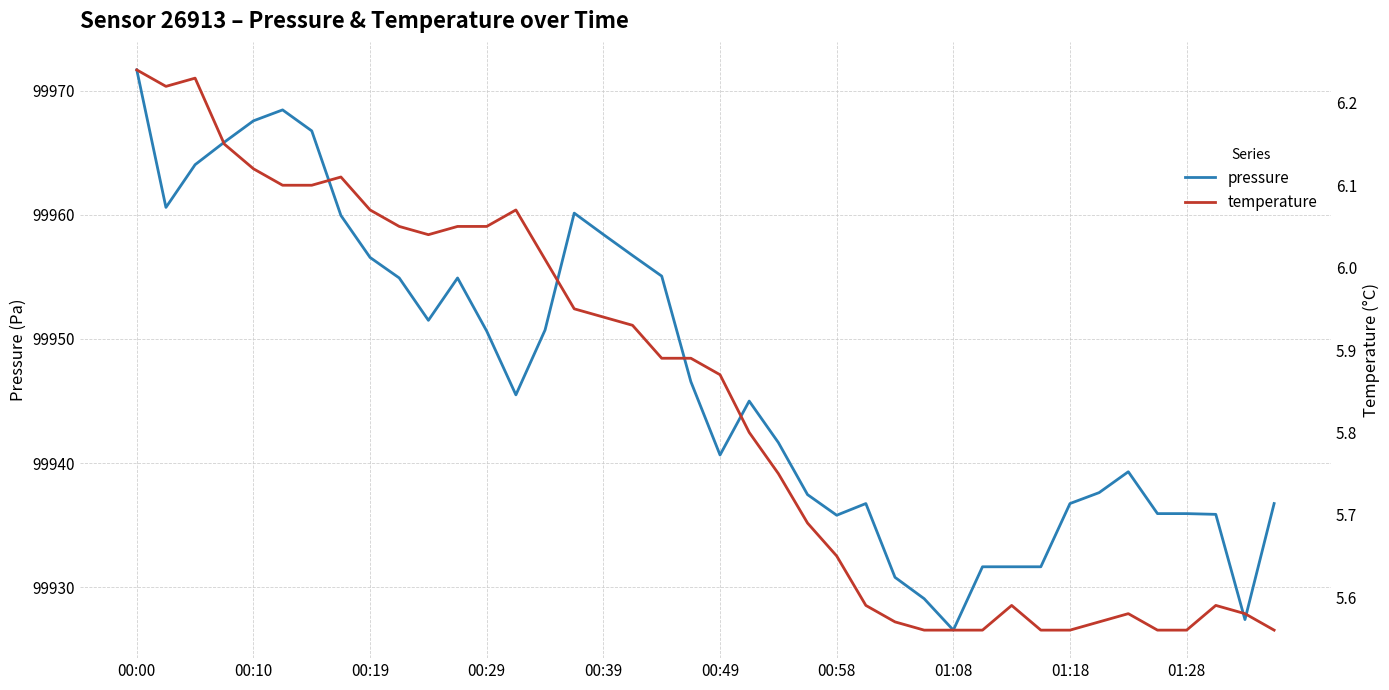

What are all the series names shown in the legend?

pressure, temperature